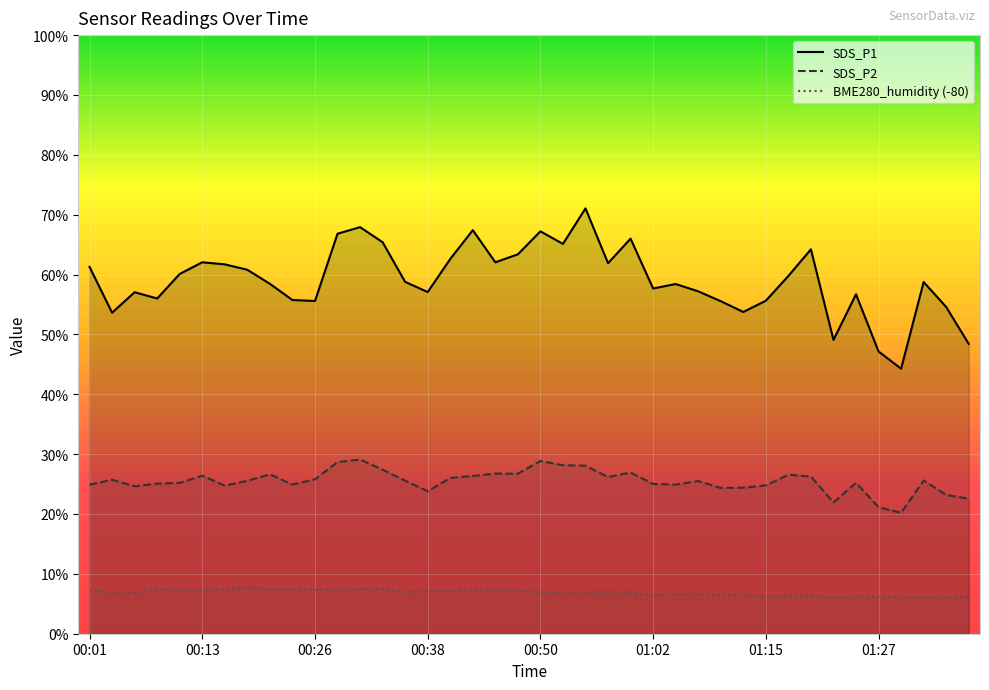

True or false: SDS_P1 and SDS_P2 intersect in this chart.

False